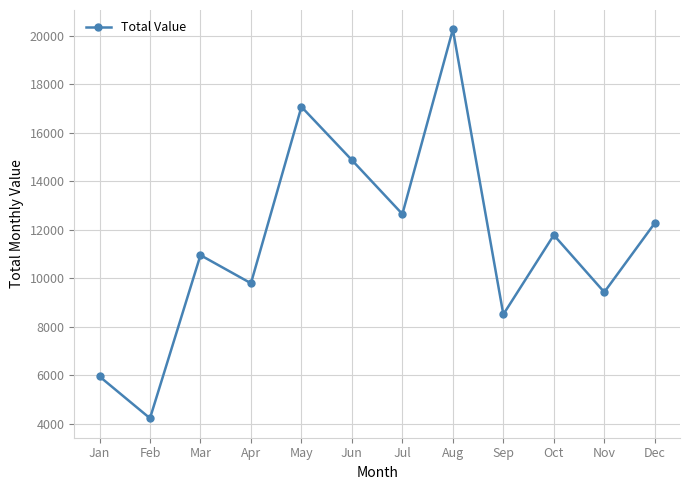

At which label does the data first exceed 11784?

May